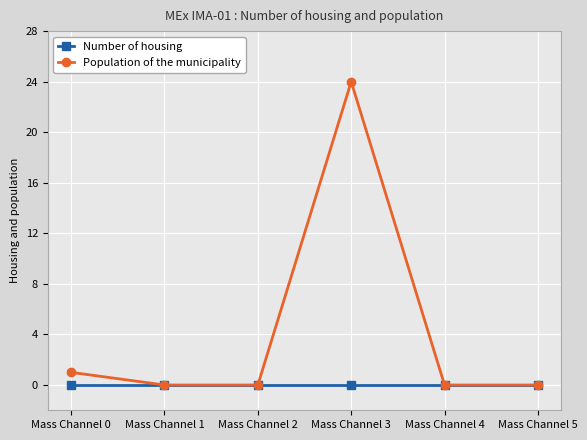

Reading left to right, transcribe all the data shown in this chart.

Number of housing: Mass Channel 0=0	Mass Channel 1=0	Mass Channel 2=0	Mass Channel 3=0	Mass Channel 4=0	Mass Channel 5=0
Population of the municipality: Mass Channel 0=1	Mass Channel 1=0	Mass Channel 2=0	Mass Channel 3=24	Mass Channel 4=0	Mass Channel 5=0